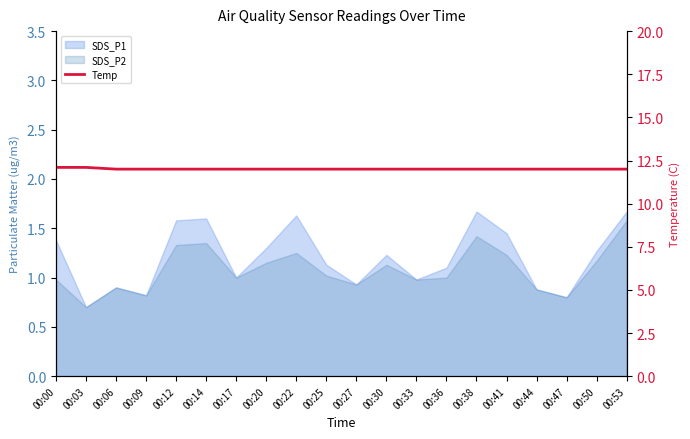

Does the chart display data point markers on the line(s)?

No